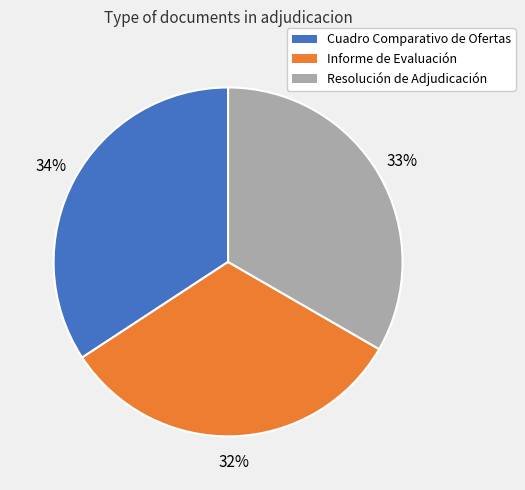

Rank the categories by value from highest to lowest.

Cuadro Comparativo de Ofertas, Resolución de Adjudicación, Informe de Evaluación